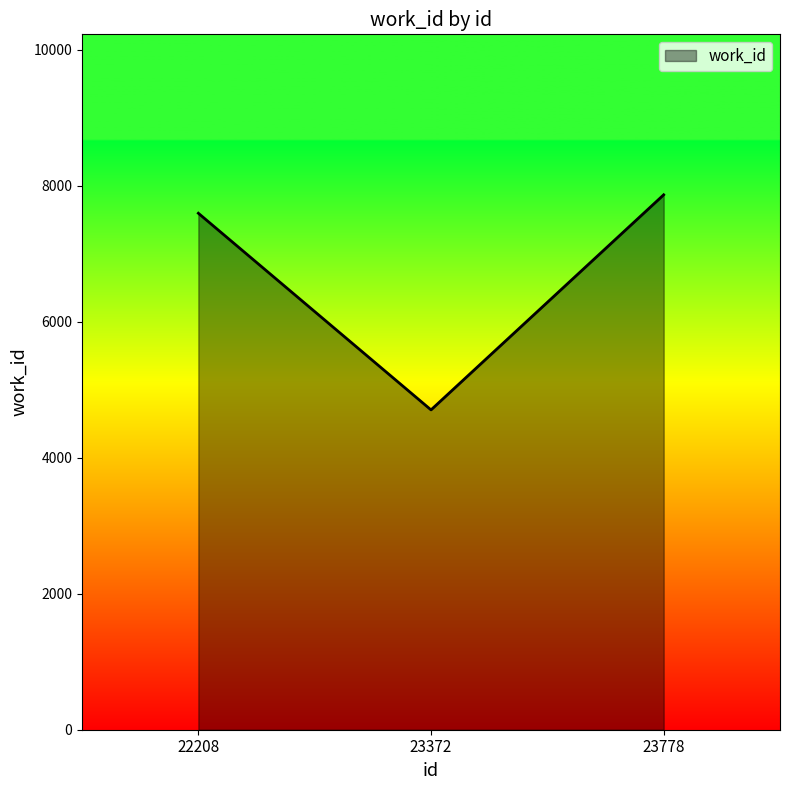

What is the change in value from 22208 to 23372?

-2891